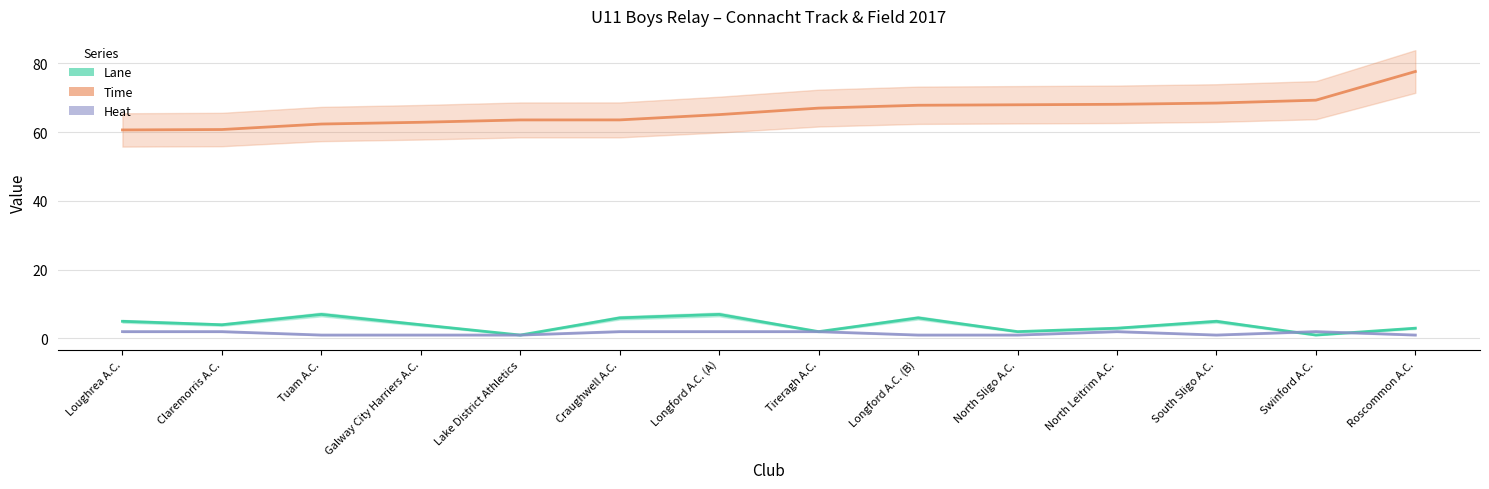

Between Longford A.C. (A) and North Leitrim A.C., which series saw the biggest shift?

Lane